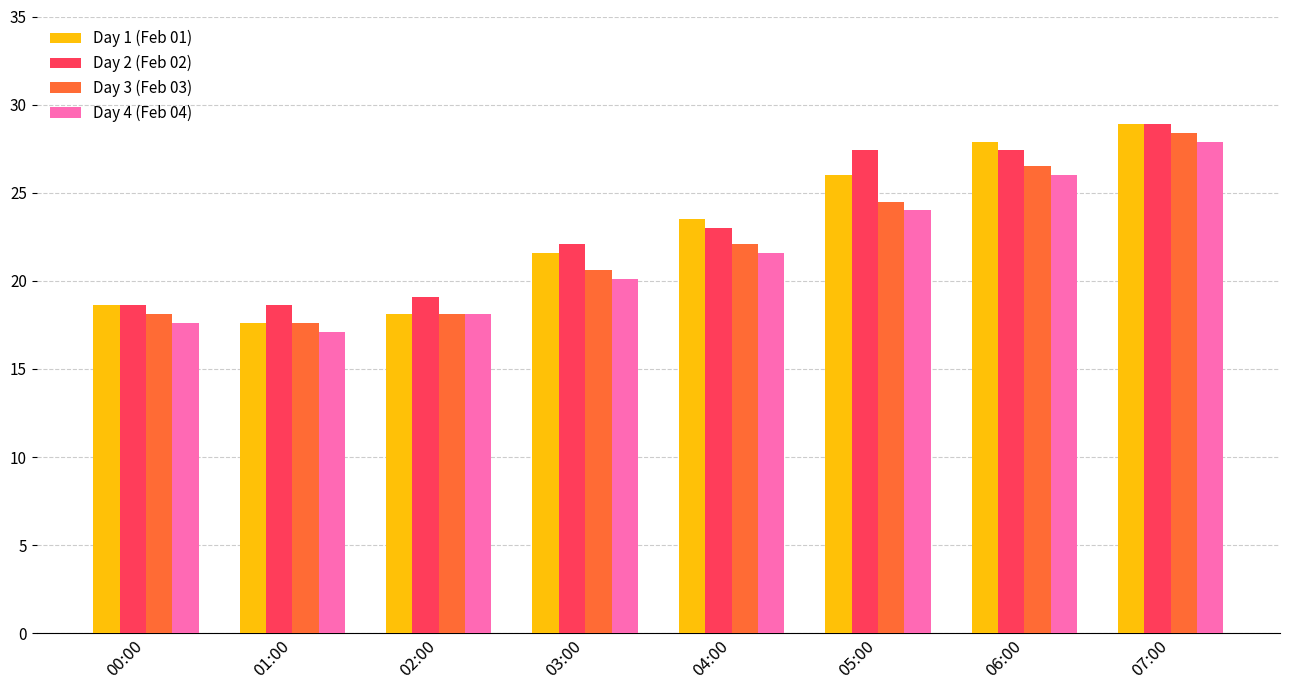

Is it true that Day 2 (Feb 02) equals 5.6 at 00:00?

False